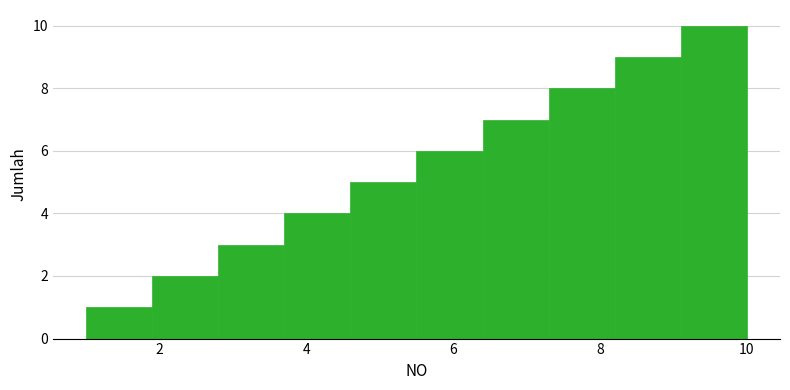

How tall is the bar that spans 8.2 to 9.1 on the x-axis? Neither the bar edges nor the heights are printed on the chart, so give them approximately, as read against the axes.

9